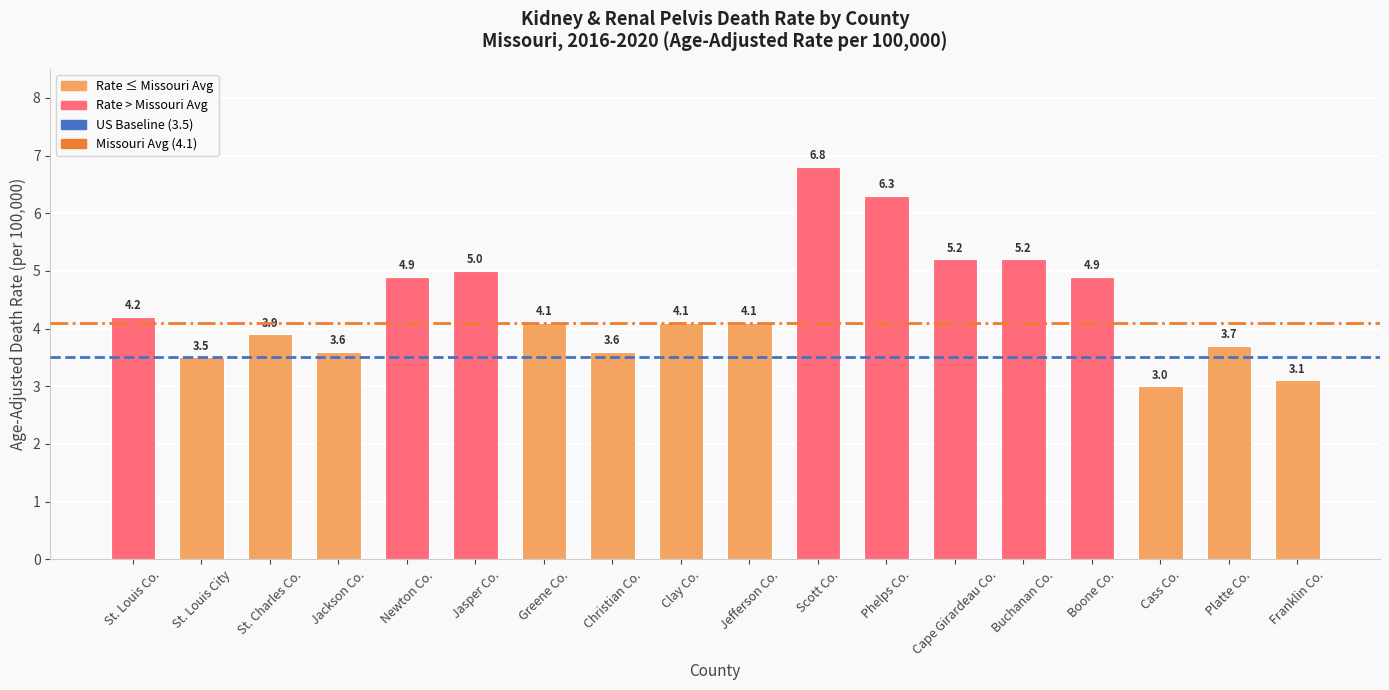

Reading right to left, what are all the values shown in this chart?

Franklin Co.=3.1	Platte Co.=3.7	Cass Co.=3.0	Boone Co.=4.9	Buchanan Co.=5.2	Cape Girardeau Co.=5.2	Phelps Co.=6.3	Scott Co.=6.8	Jefferson Co.=4.1	Clay Co.=4.1	Christian Co.=3.6	Greene Co.=4.1	Jasper Co.=5.0	Newton Co.=4.9	Jackson Co.=3.6	St. Charles Co.=3.9	St. Louis City=3.5	St. Louis Co.=4.2